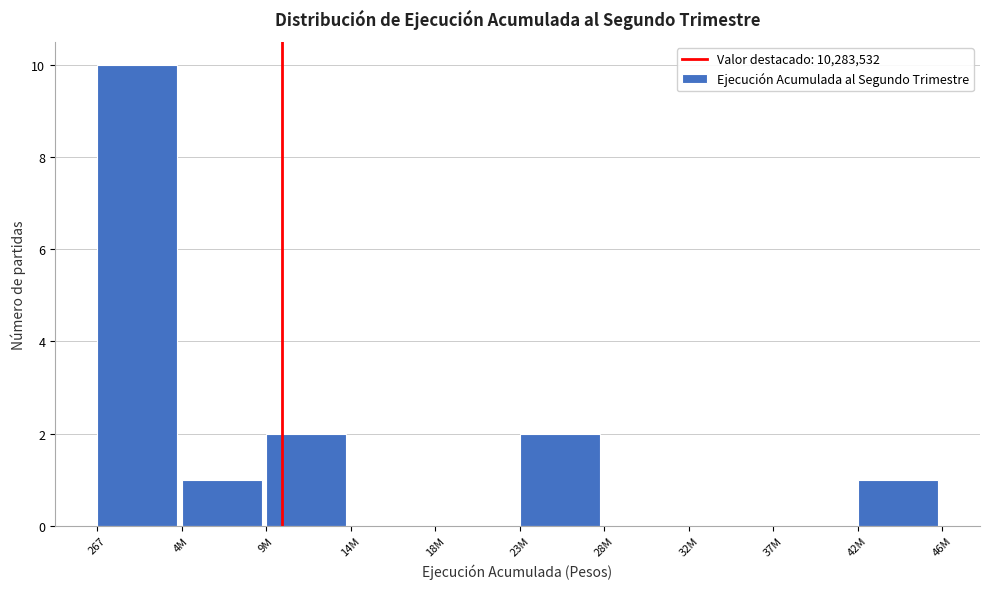

Reading left to right, list all the values displayed in this chart.

267=10	4M=1	9M=2	14M=0	18M=0	23M=2	28M=0	32M=0	37M=0	42M=1